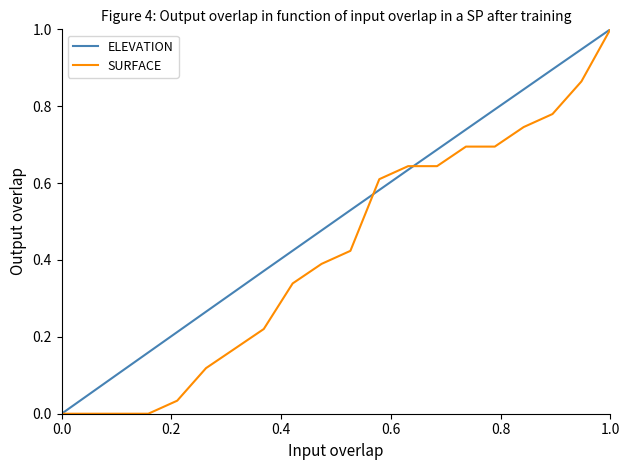

True or false: ELEVATION has more than 2 points higher than both neighbors.

False